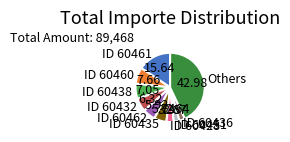

Is the sum of ID 60451 and ID 60435 greater than half?

No